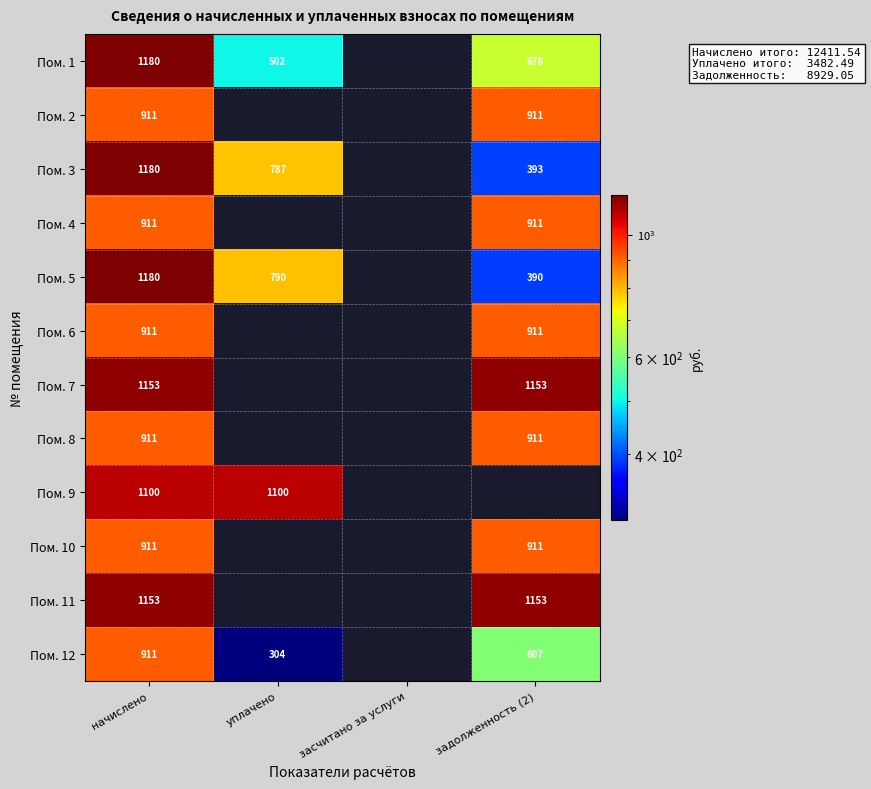

The Пом. 6 series shows 327.9 at начислено. True or false?

False